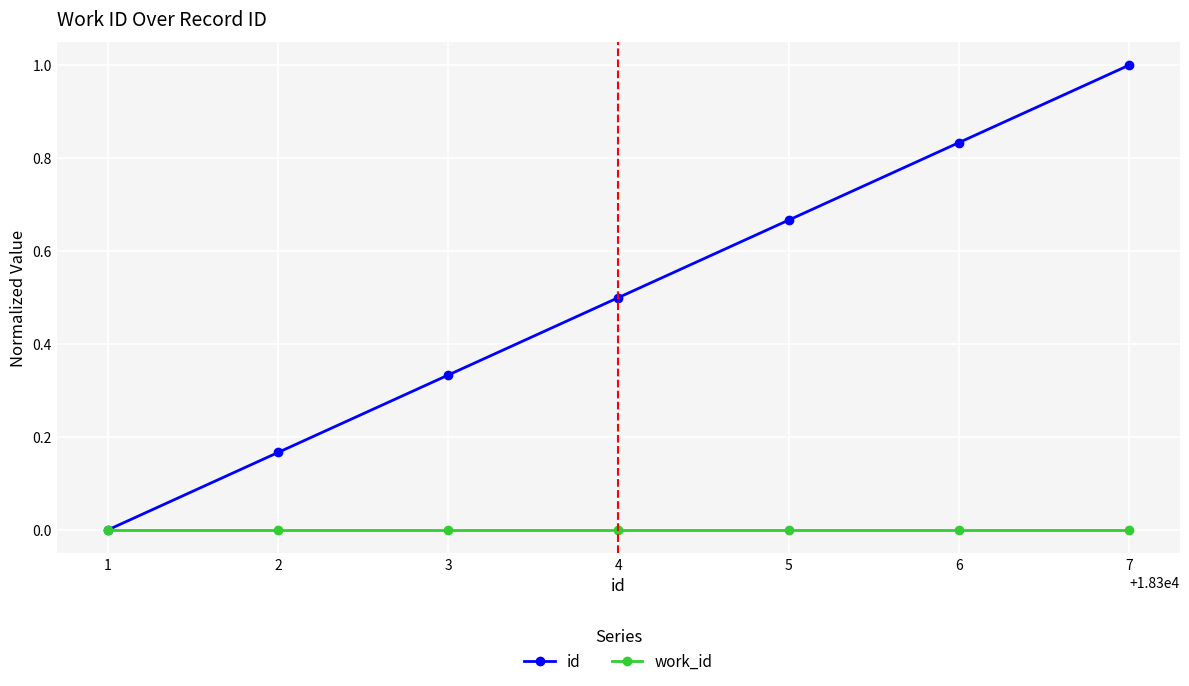

How many lines are shown in the chart?

2